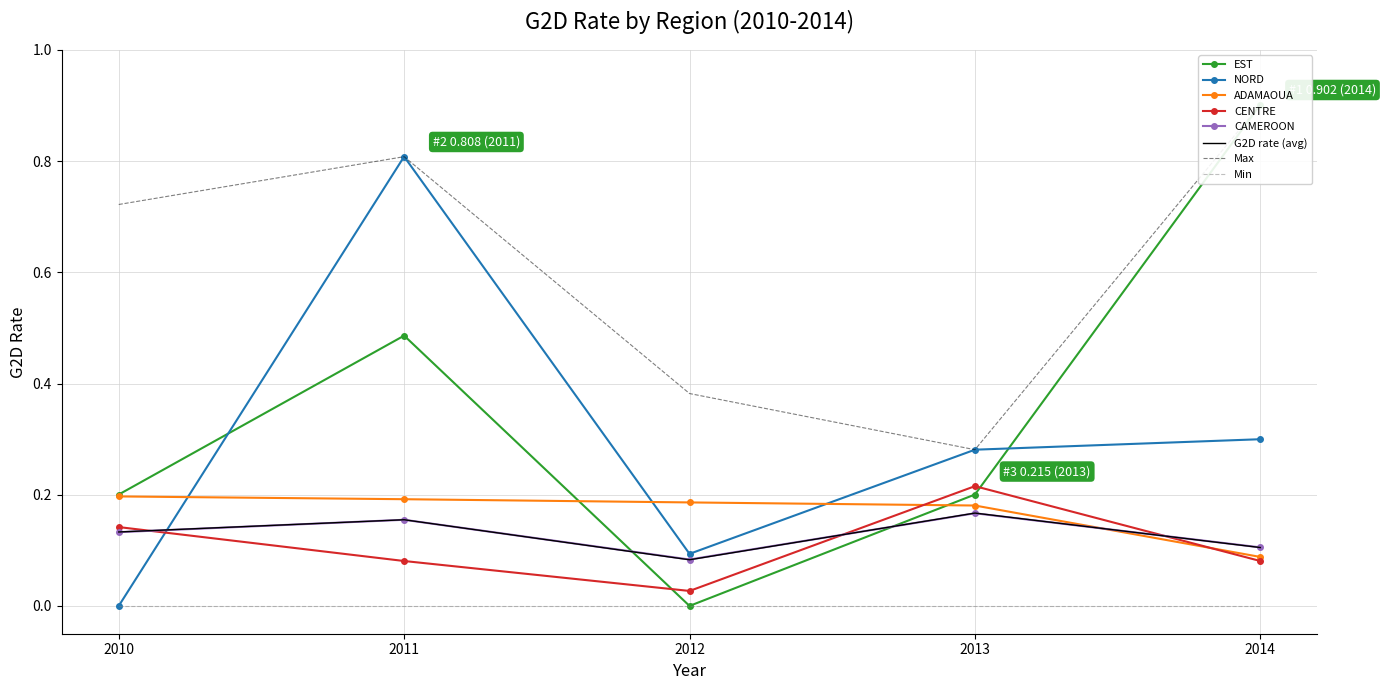

Count the CENTRE values in the range 0 to 1.

5